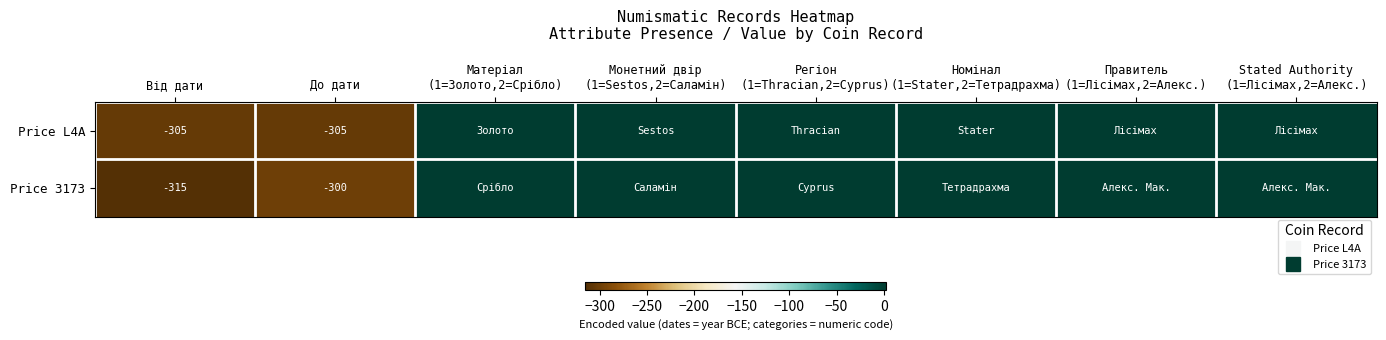

At which category is the sum across all series the highest?

Матеріал
(1=Золото,2=Срібло)